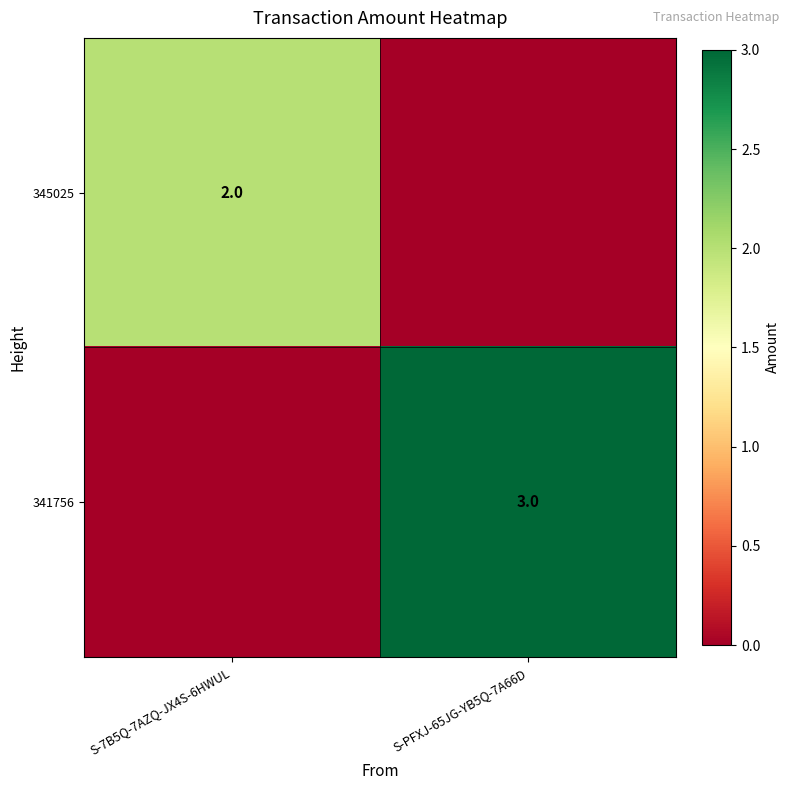

Which has a higher value, S-PFXJ-65JG-YB5Q-7A66D or S-7B5Q-7AZQ-JX4S-6HWUL?

S-7B5Q-7AZQ-JX4S-6HWUL